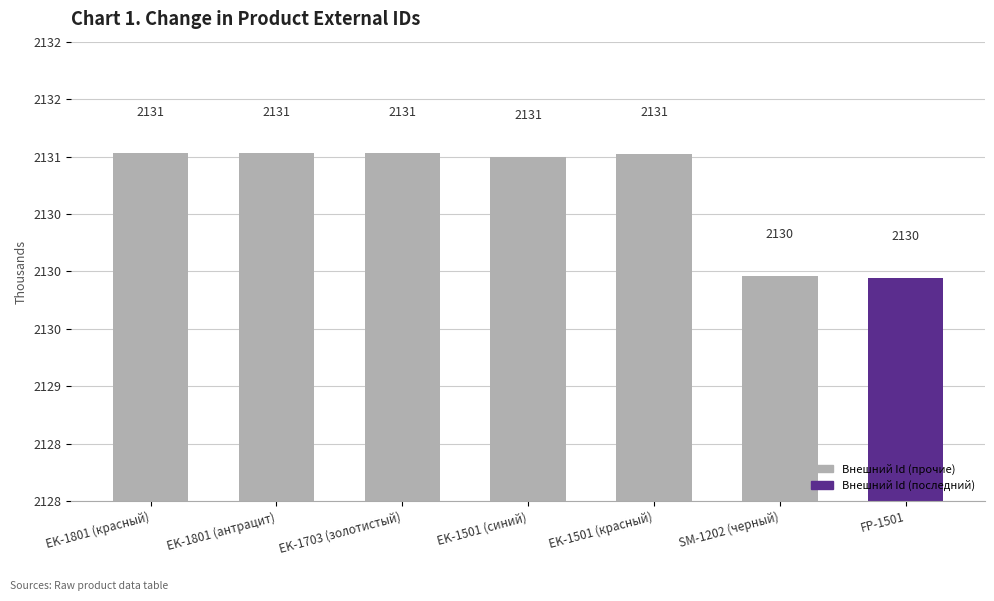

What is the value of the 5th bar from the left?

2131.0